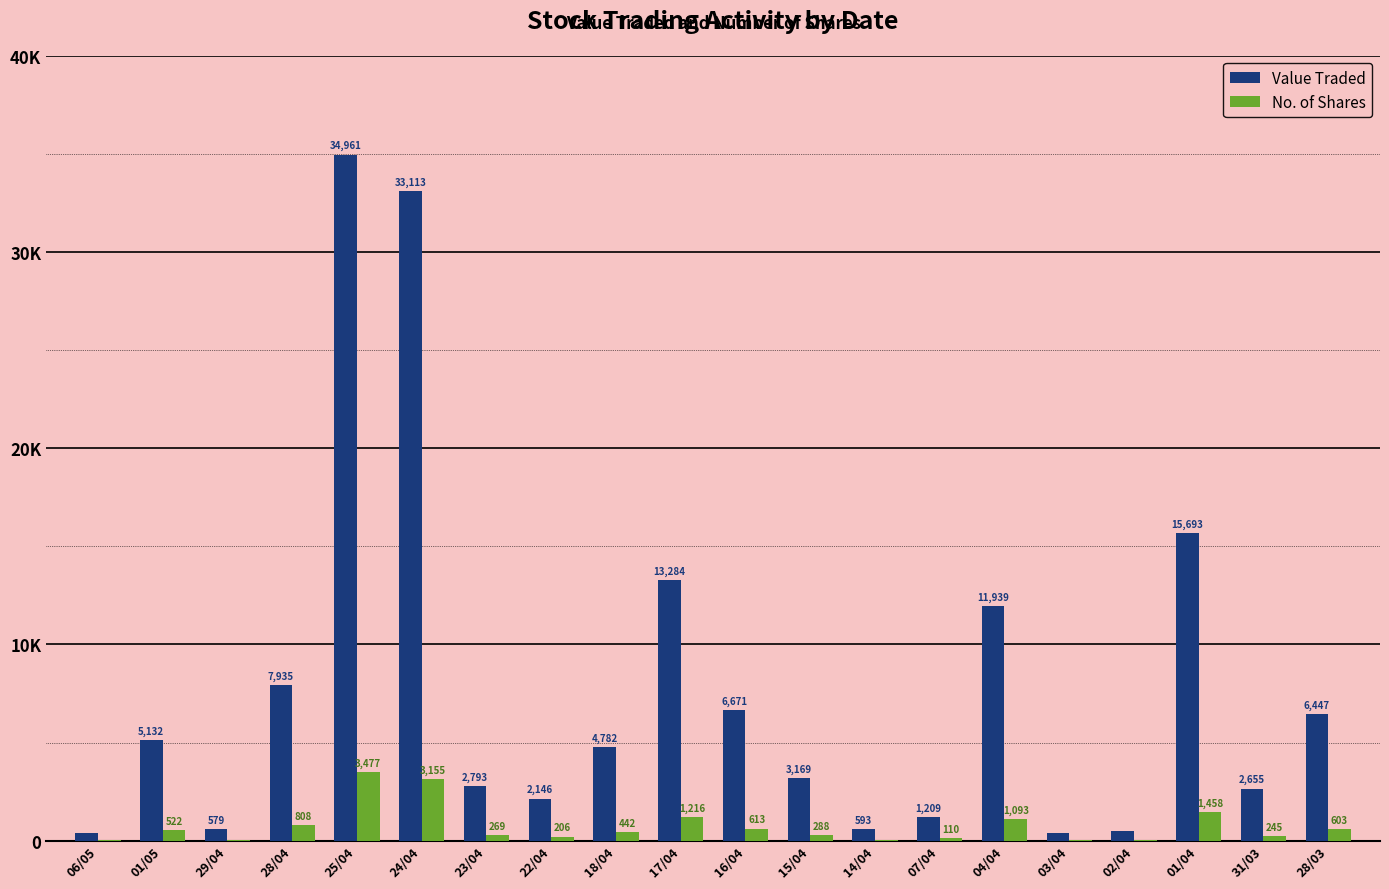

What is the greatest value displayed?

34961